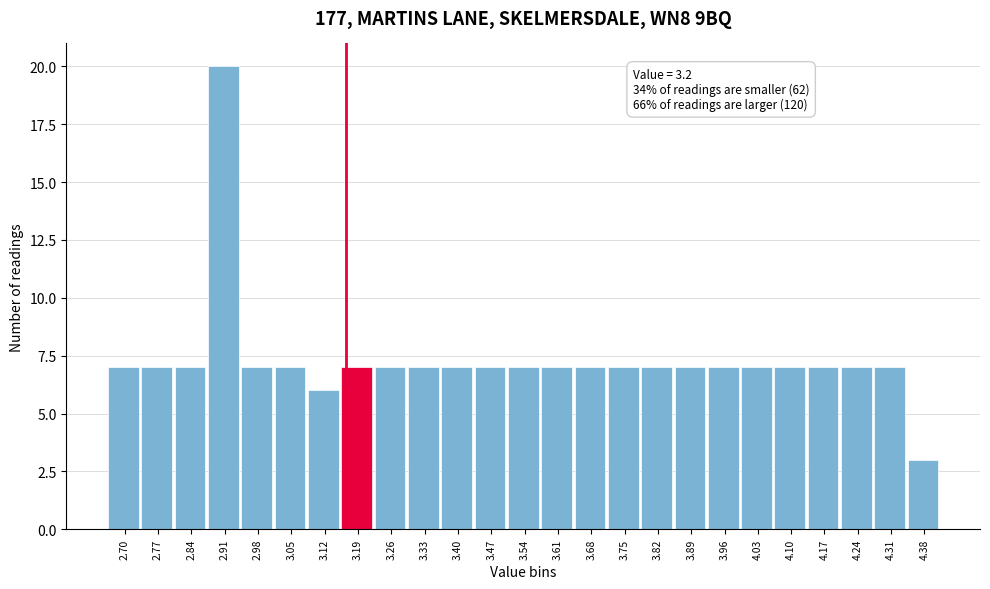

Reading left to right, what are all the values shown in this chart?

2.70=7	2.77=7	2.84=7	2.91=20	2.98=7	3.05=7	3.12=6	3.19=7	3.26=7	3.33=7	3.40=7	3.47=7	3.54=7	3.61=7	3.68=7	3.75=7	3.82=7	3.89=7	3.96=7	4.03=7	4.10=7	4.17=7	4.24=7	4.31=7	4.38=3